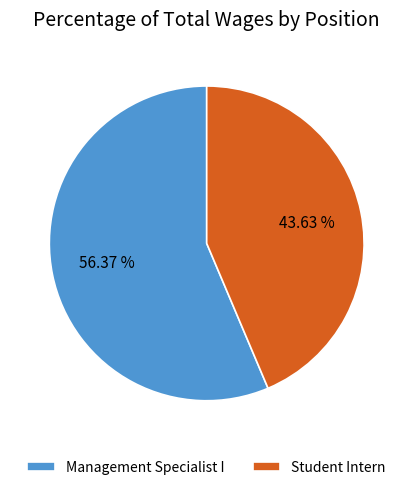

Which category has the biggest portion of the pie?

Management Specialist I